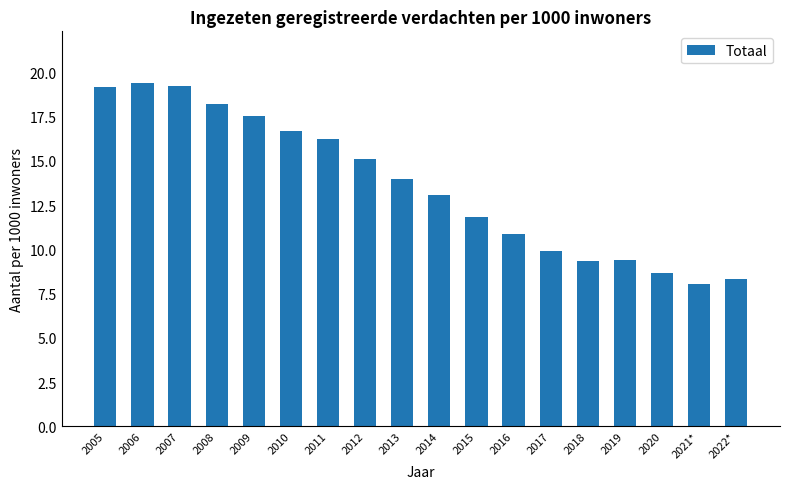

What is the difference between the maximum and minimum values?

11.4